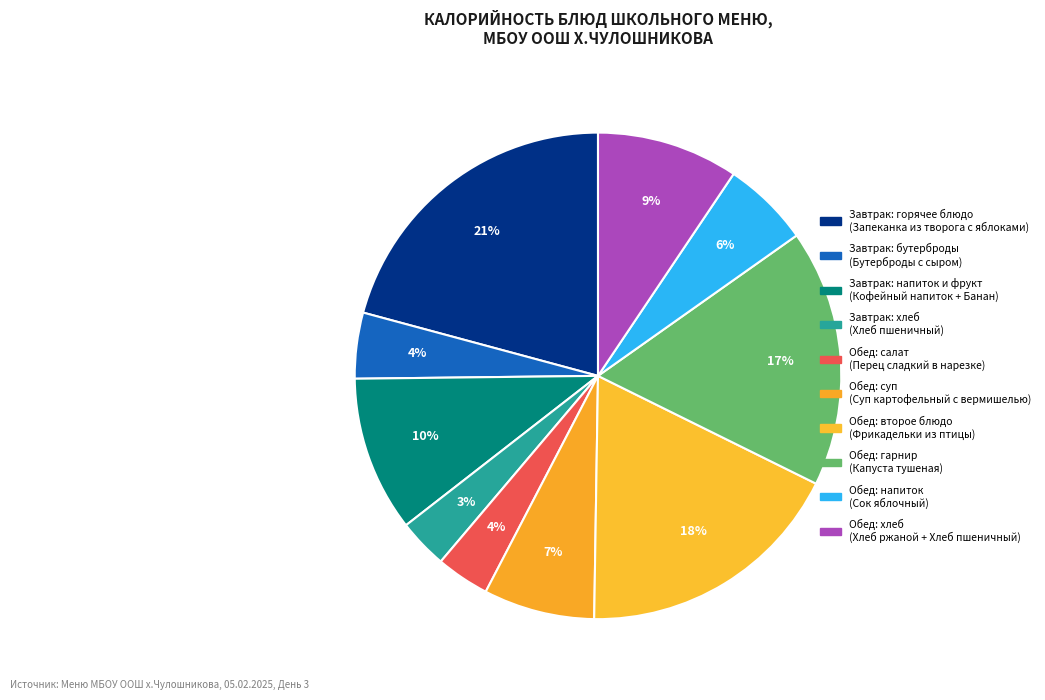

How many segments does this pie chart have?

10